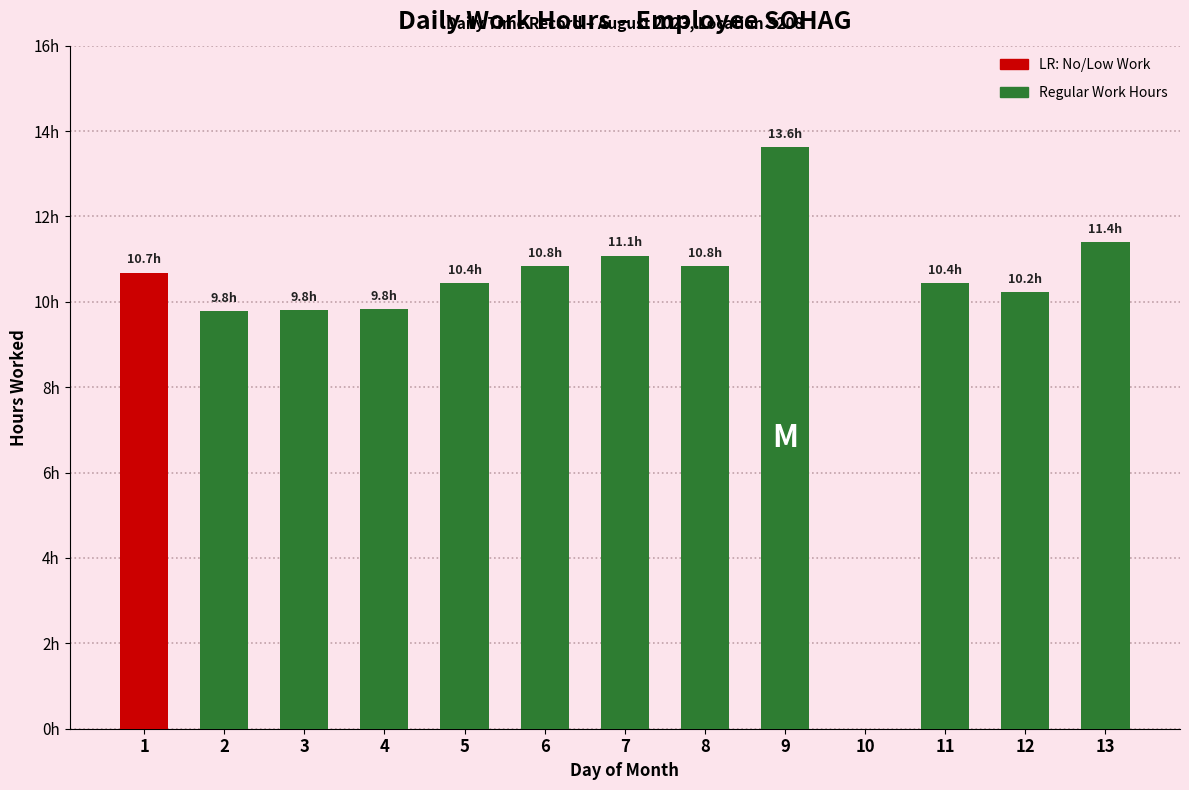

List the labels in order of value, largest first.

9, 13, 7, 8, 6, 1, 5, 11, 12, 4, 3, 2, 10